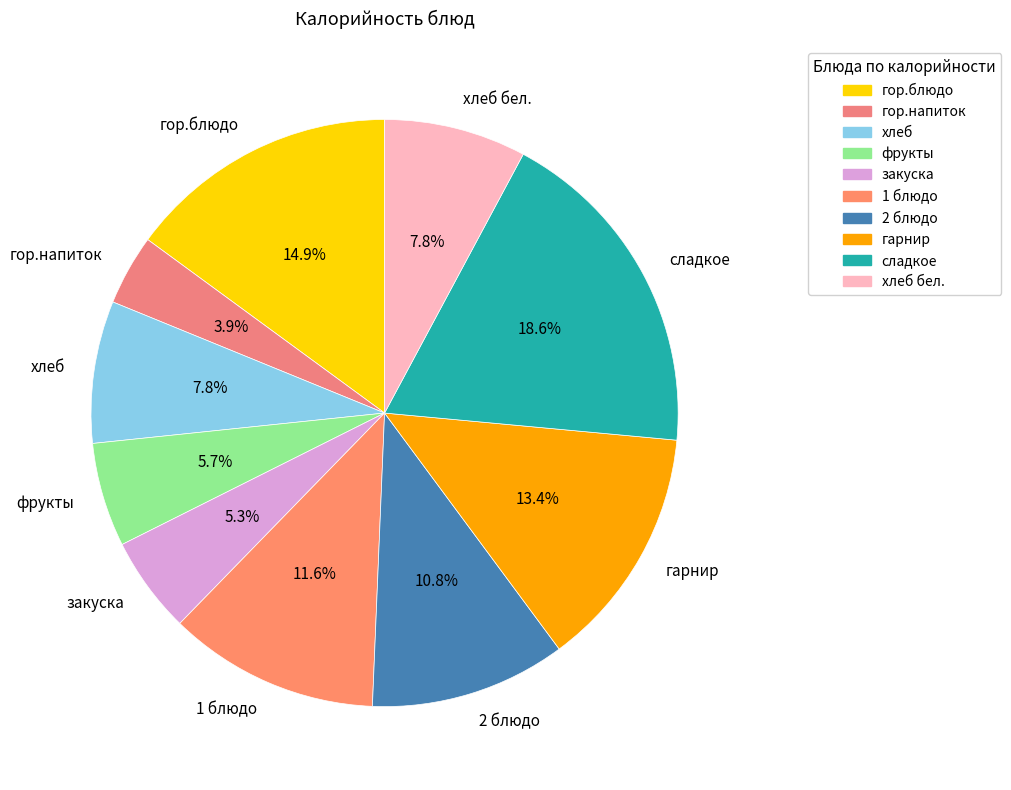

Count the number of slices in the pie.

10